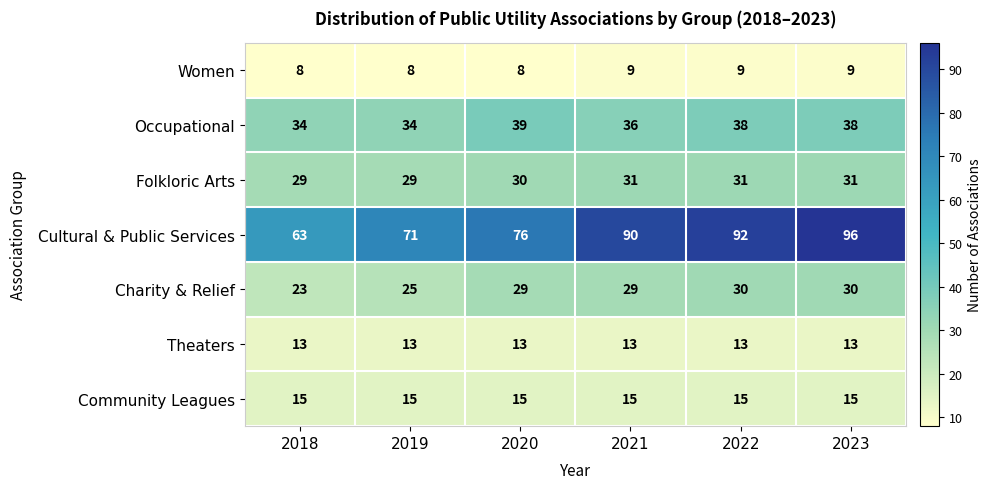

List the series in order of their peak value, lowest first.

Women, Theaters, Community Leagues, Charity & Relief, Folkloric Arts, Occupational, Cultural & Public Services